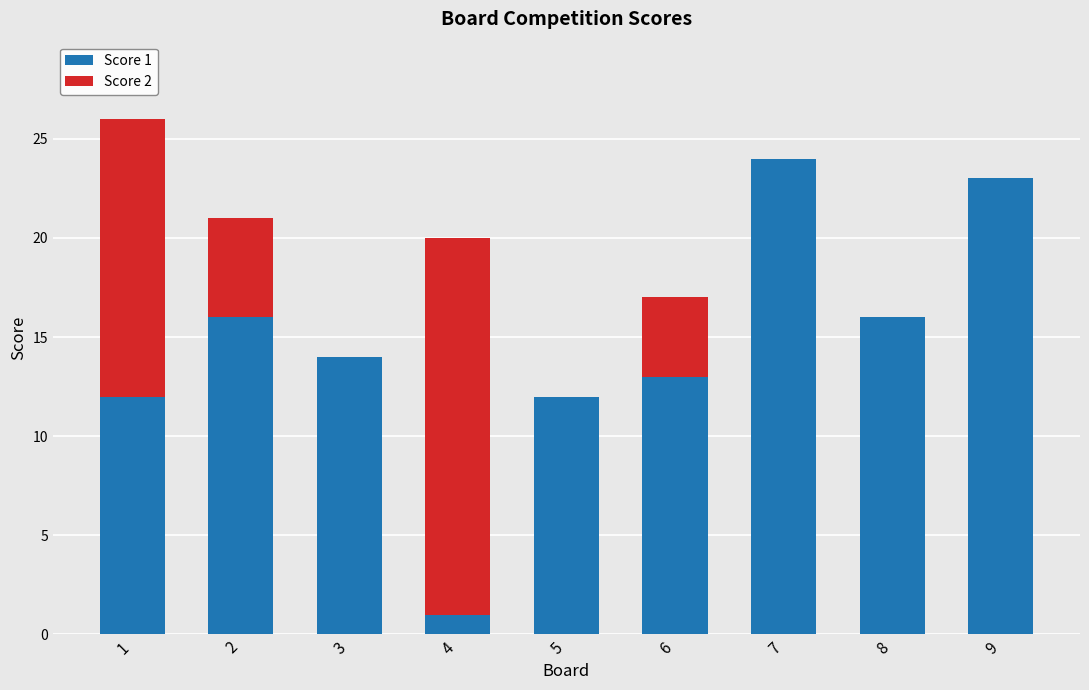

The value of Score 1 at 6 is 13. True or false?

True